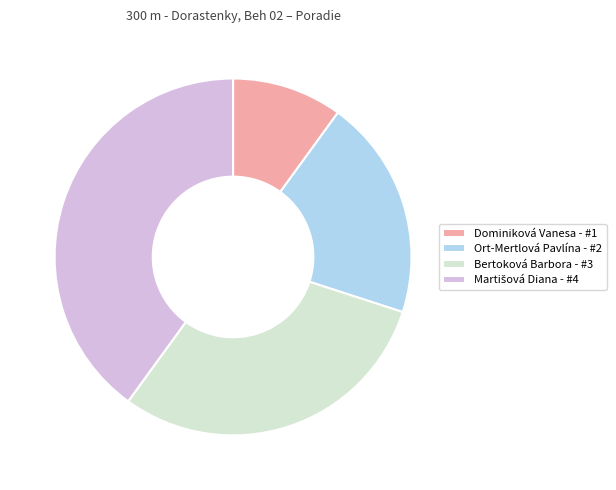

What is the smallest slice in the pie chart?

Dominiková Vanesa